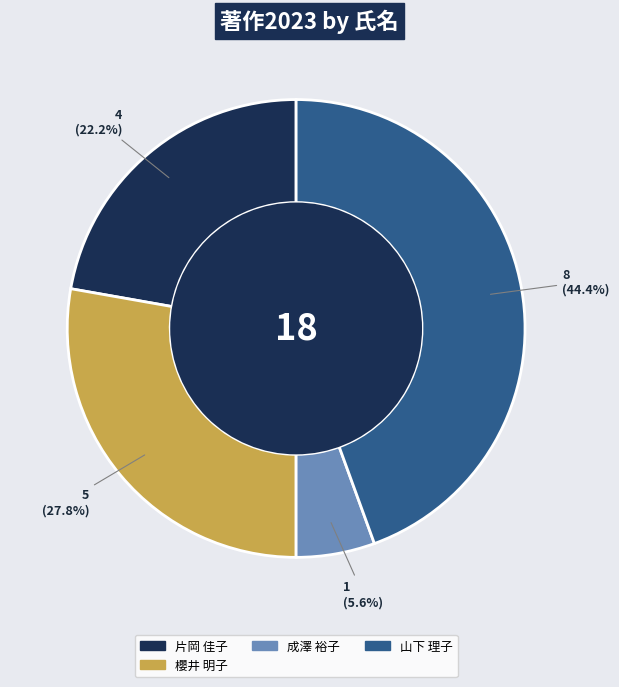

What is the total percentage of 山下 理子 and 櫻井 明子?

72.2%